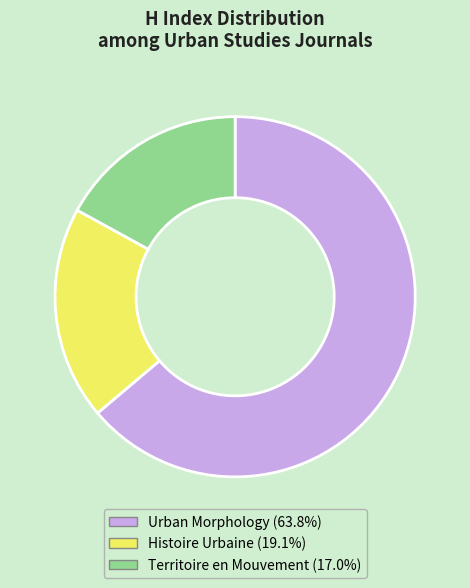

Is it true that Territoire en Mouvement is 17% of the pie?

True